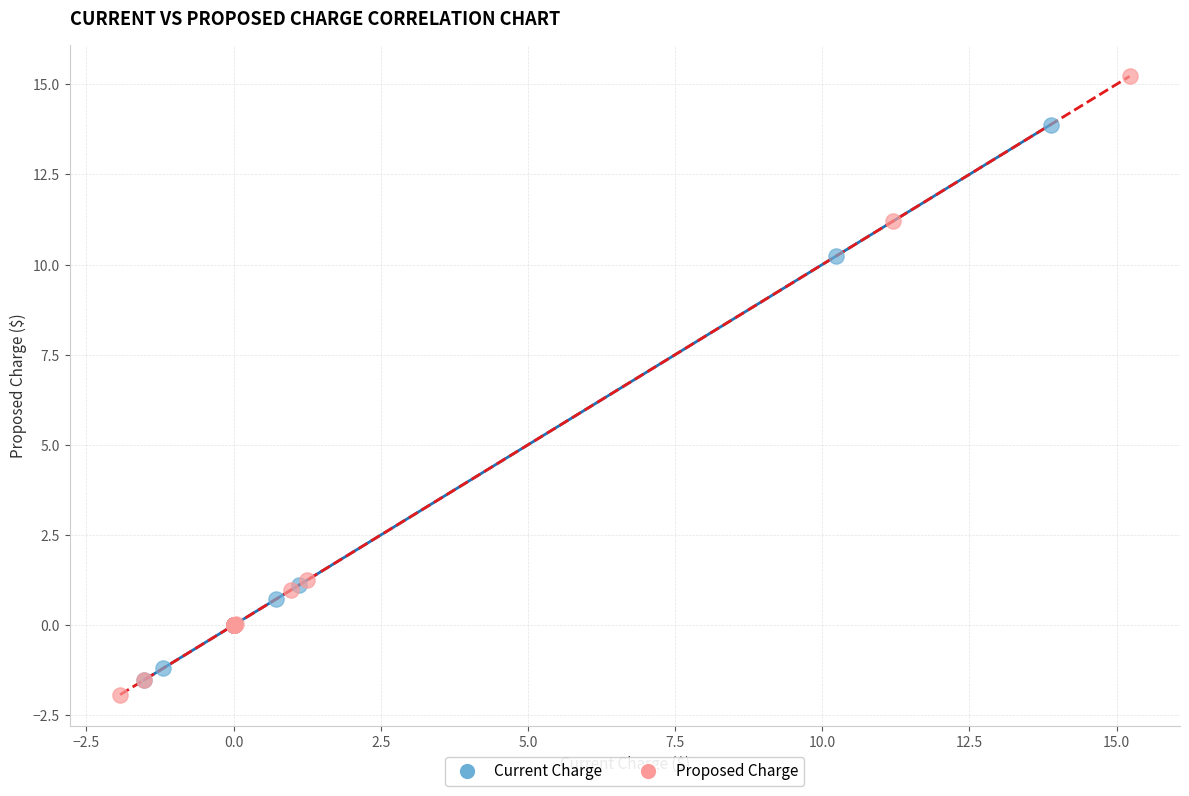

Which series contains the highest Y value?

Proposed Charge